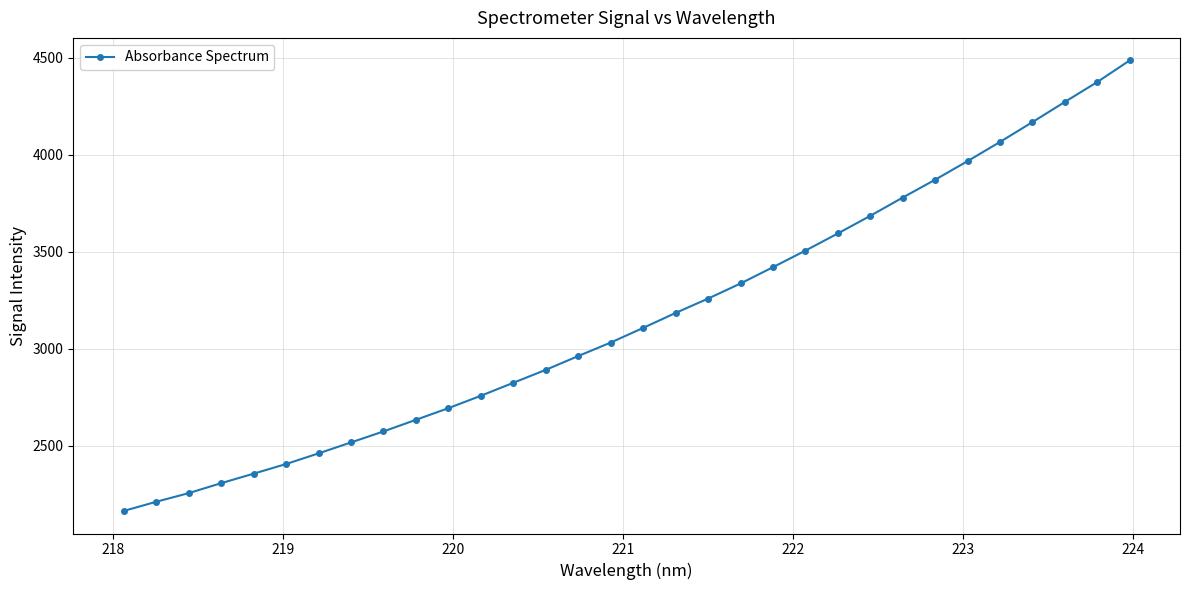

How many distinct data groups are displayed?

1